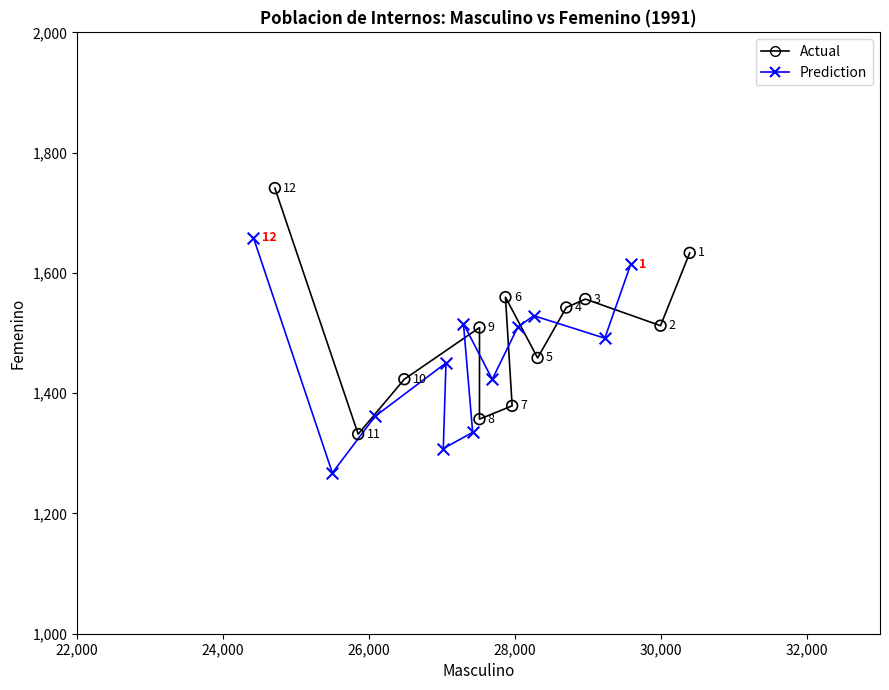

Which series has the widest spread of Y values?

Actual